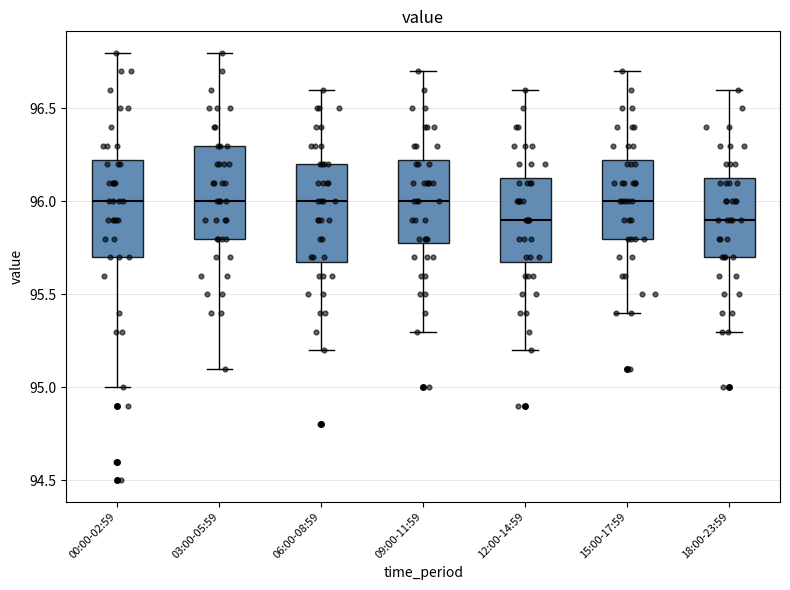

Reading left to right, read every box against the y-axis: the position of its median line, the range the box covers, and the ends of its whiskers. The values are not printed on the chart, so give them approximately, as read against the axis.

00:00-02:59: median 96.00, box 95.70 to 96.25, whiskers 95.00 to 96.80
03:00-05:59: median 96.00, box 95.80 to 96.30, whiskers 95.10 to 96.80
06:00-08:59: median 96.00, box 95.70 to 96.20, whiskers 95.20 to 96.60
09:00-11:59: median 96.00, box 95.80 to 96.25, whiskers 95.30 to 96.70
12:00-14:59: median 95.90, box 95.70 to 96.15, whiskers 95.20 to 96.60
15:00-17:59: median 96.00, box 95.80 to 96.25, whiskers 95.40 to 96.70
18:00-23:59: median 95.90, box 95.70 to 96.15, whiskers 95.30 to 96.60